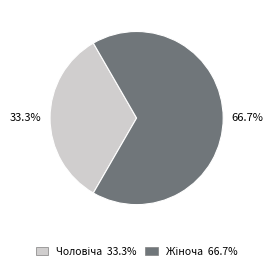

Is there any slice that represents more than half of the pie?

Yes